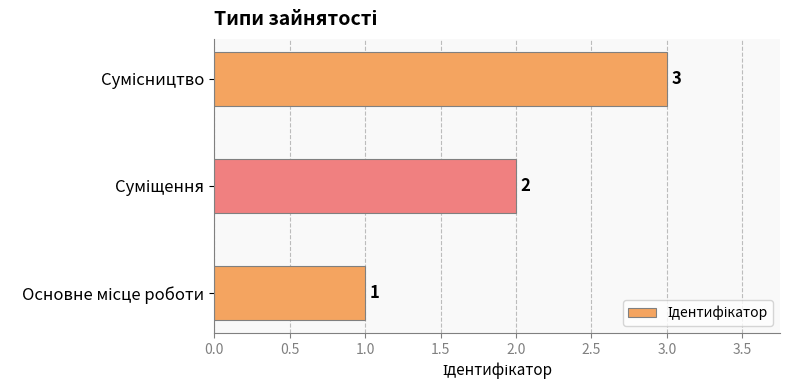

What is the greatest value displayed?

3